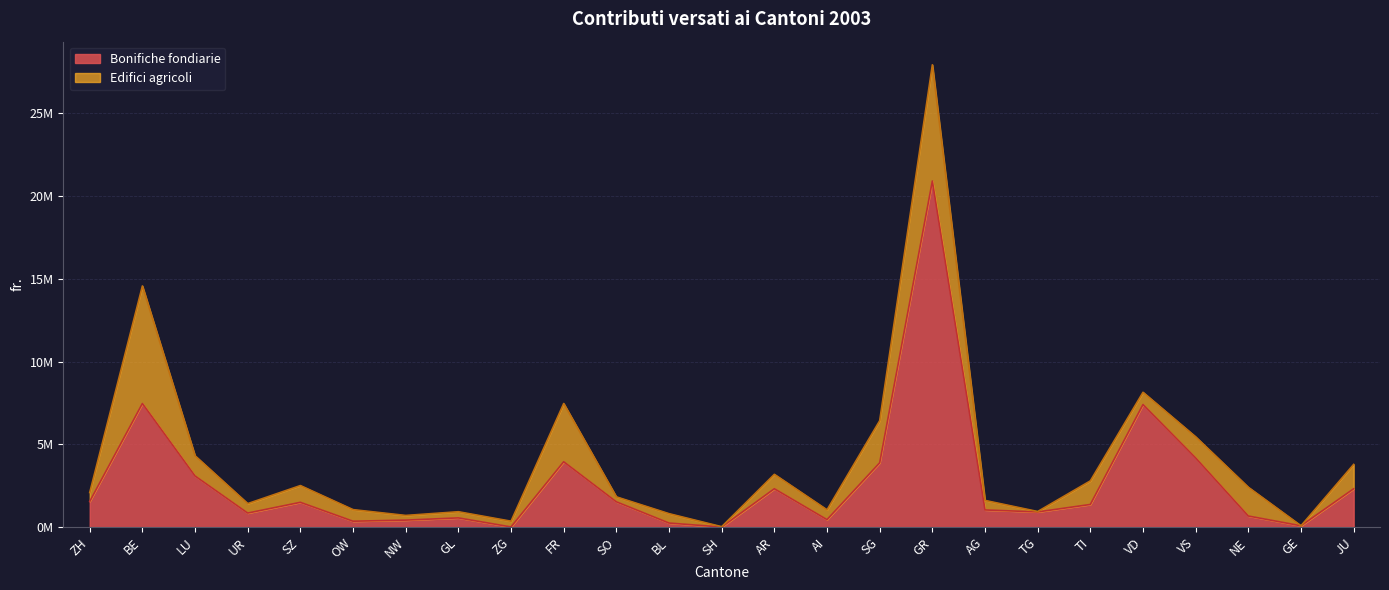

Does the chart display data point markers on the line(s)?

No